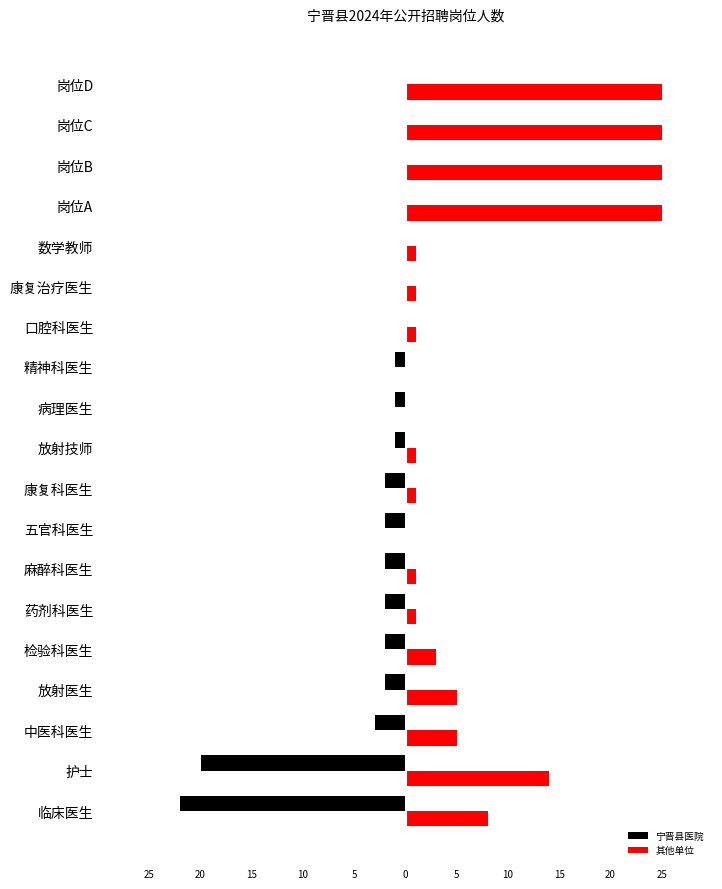

What is the difference between the maximum and minimum values in the 宁晋县医院 series?

22